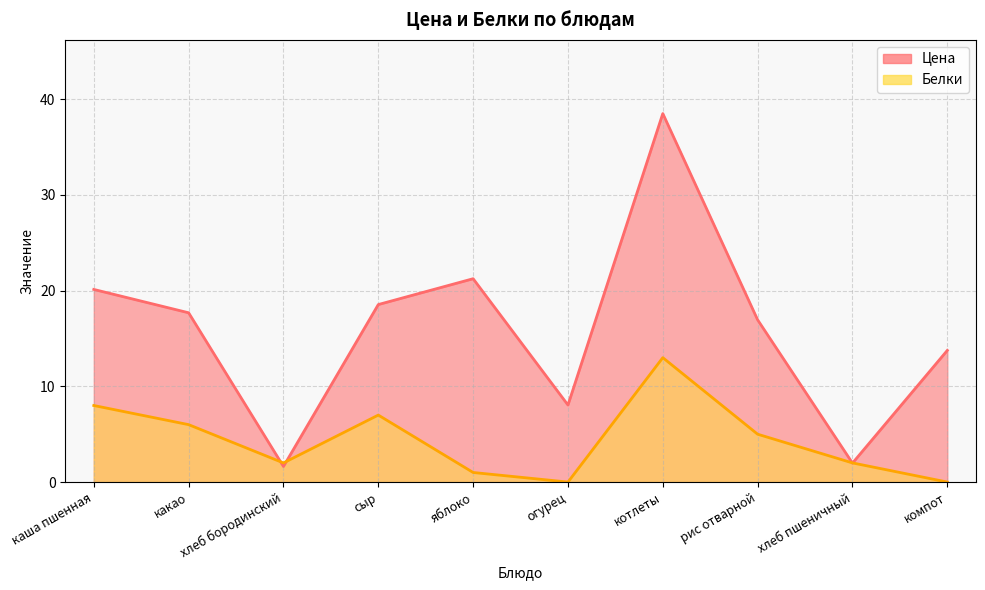

Which series has the widest spread of values?

Цена